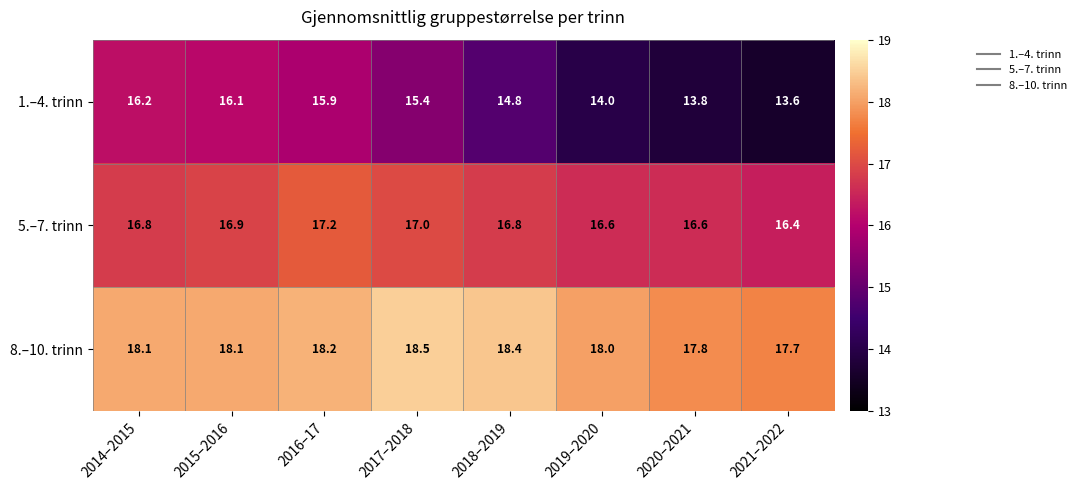

Is it true that 8.–10. trinn equals 24.8 at 2015–2016?

False